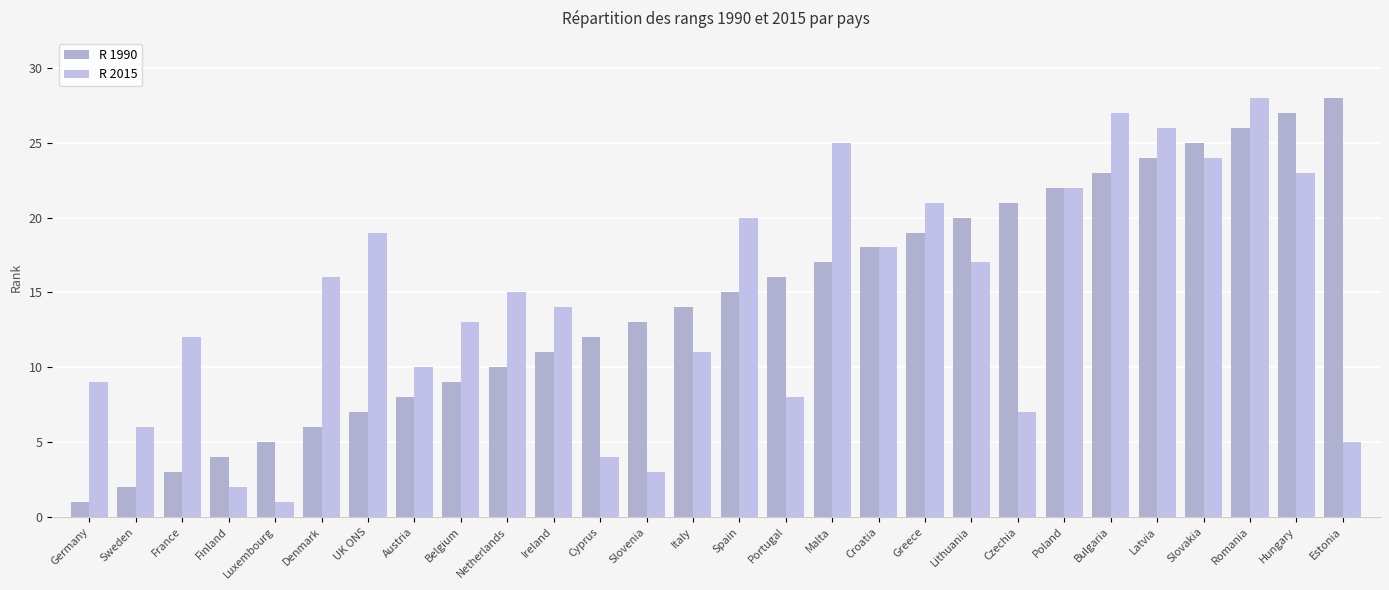

Which series changed the most between Denmark and Slovenia?

R 2015